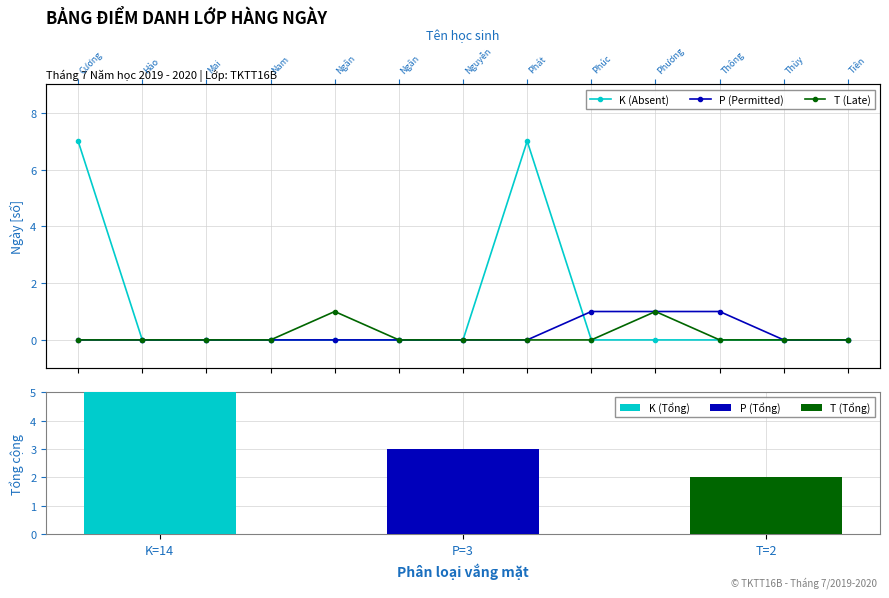

What is the difference between the P (Permitted) values at Phúc and Phát?

1